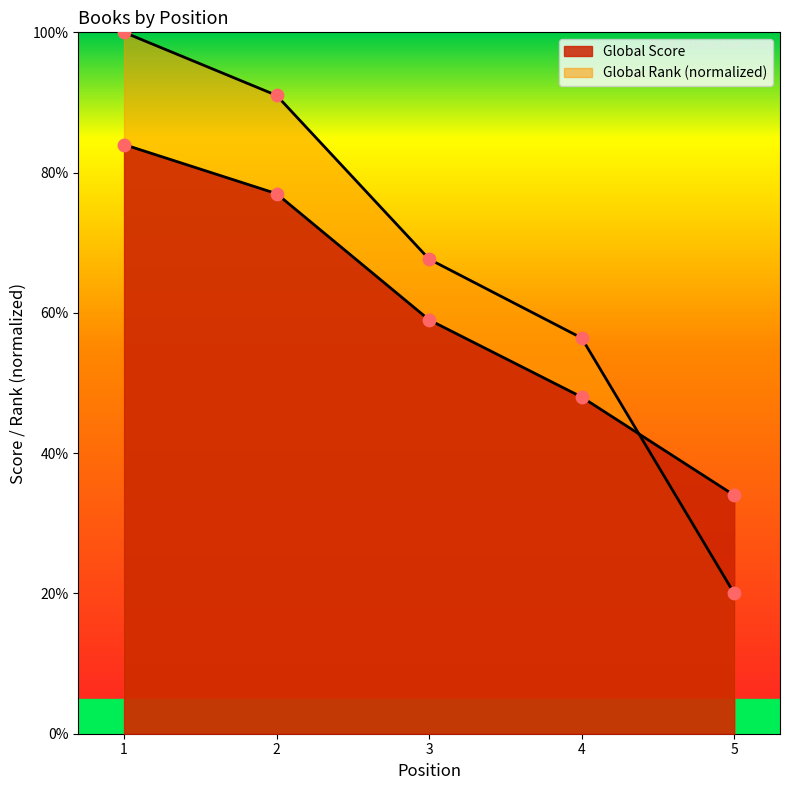

What are all the series names shown in the legend?

Global Score, Global Rank